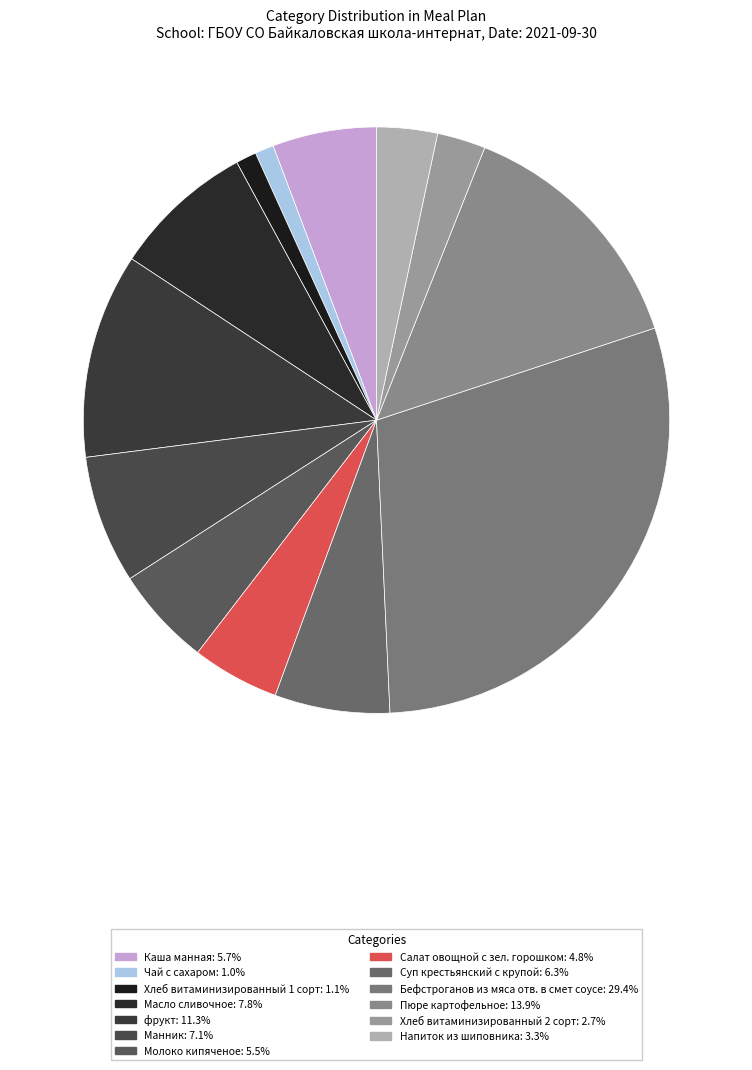

What is the ratio of the value at Молоко кипяченое to the value at Салат овощной с зел. горошком?

1.1